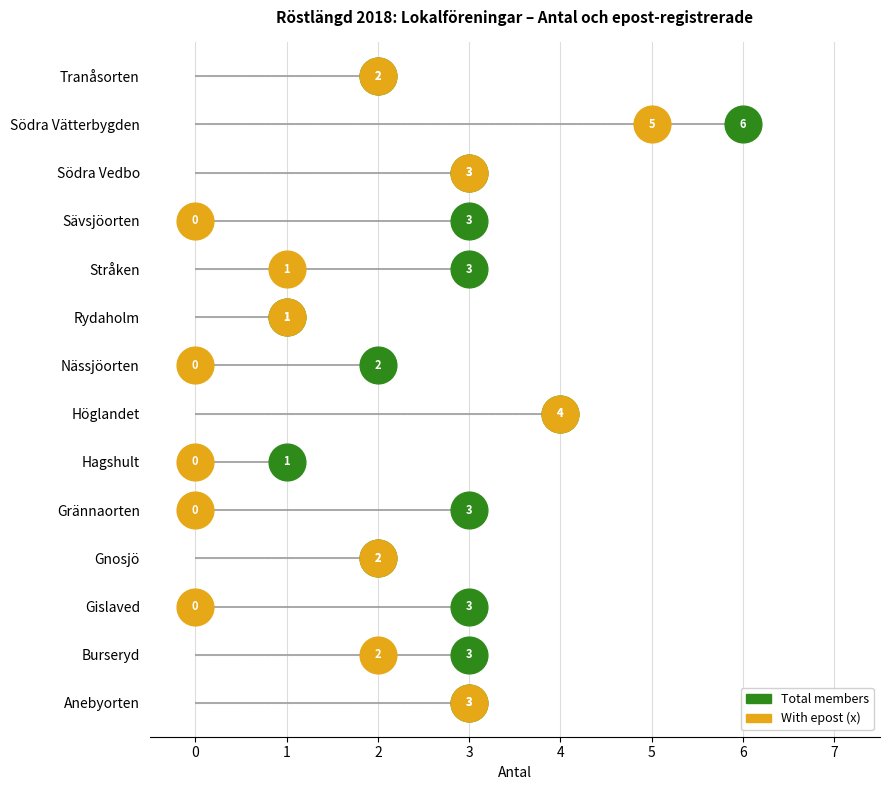

Which series has the largest Y range (max minus min)?

Total members